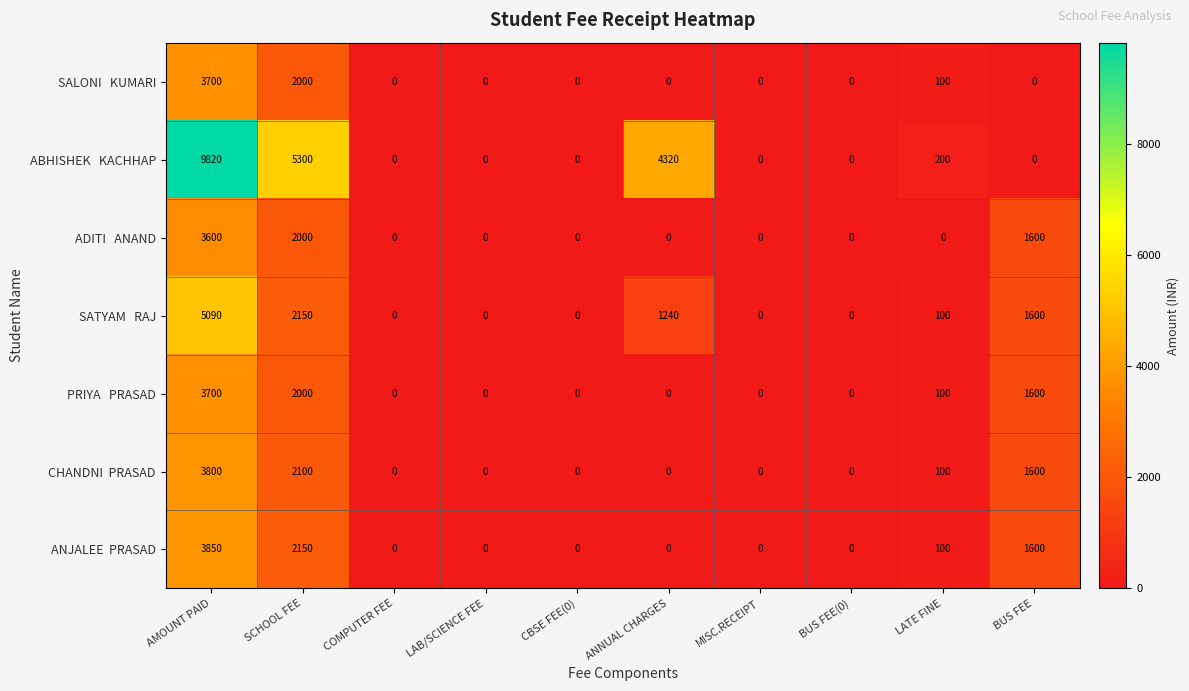

At which category does the chart reach its peak across all series?

AMOUNT PAID